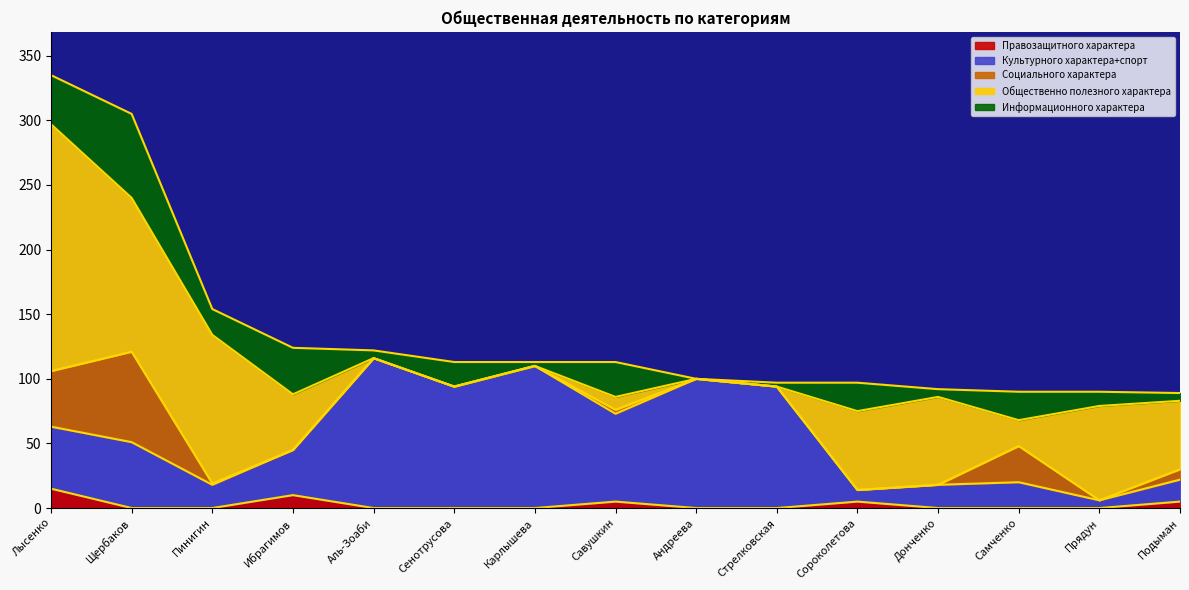

Does the chart have visible grid lines?

No